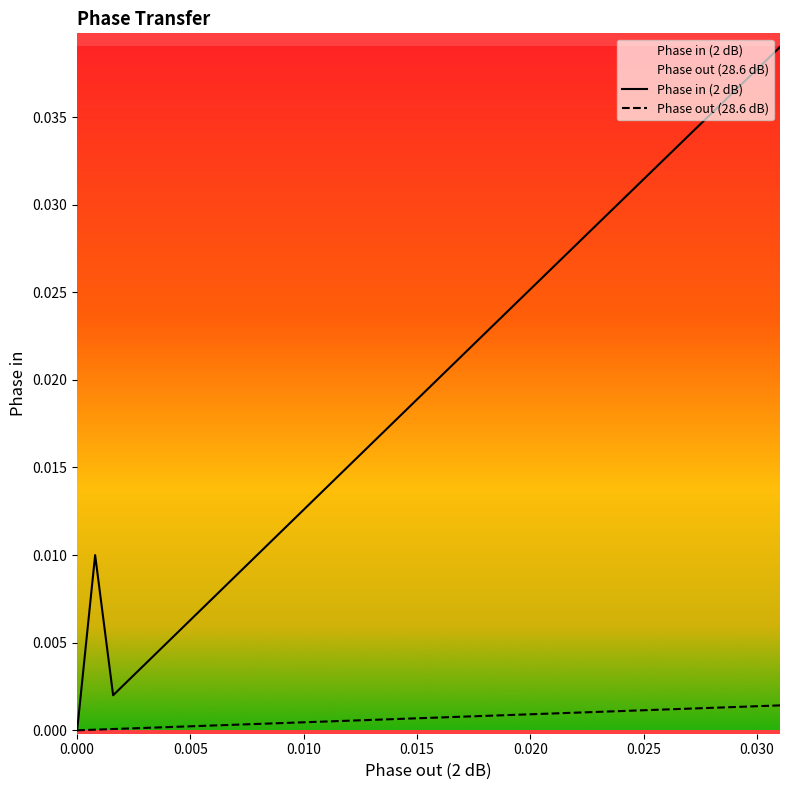

Rank the series by their maximum value, from highest to lowest.

Phase in (2 dB), Phase out (28.6 dB)